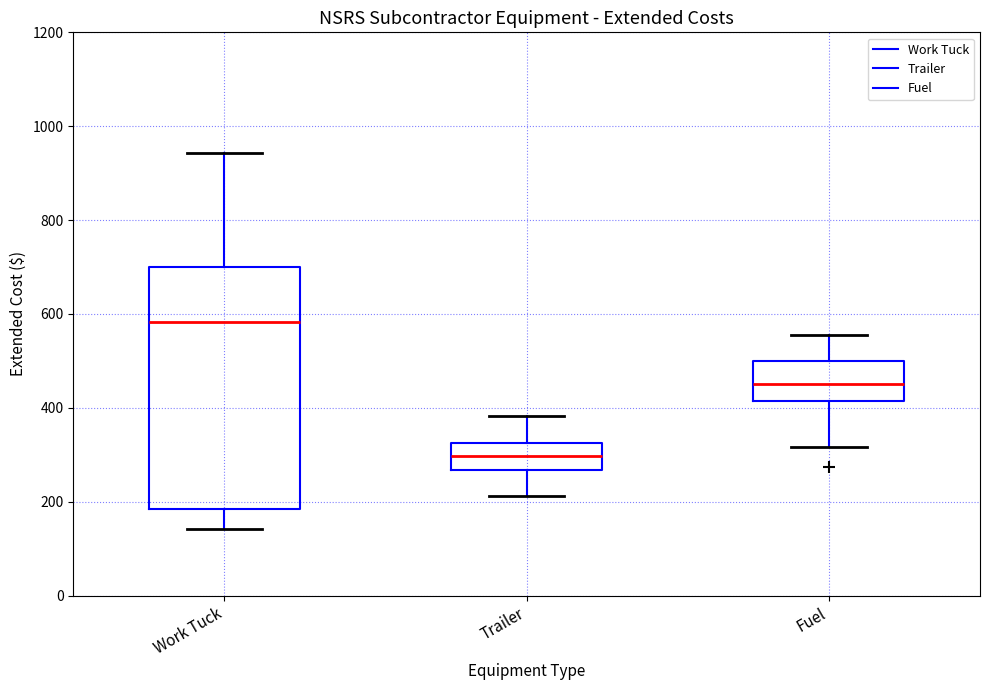

Which box's median line is the highest?

Work Tuck